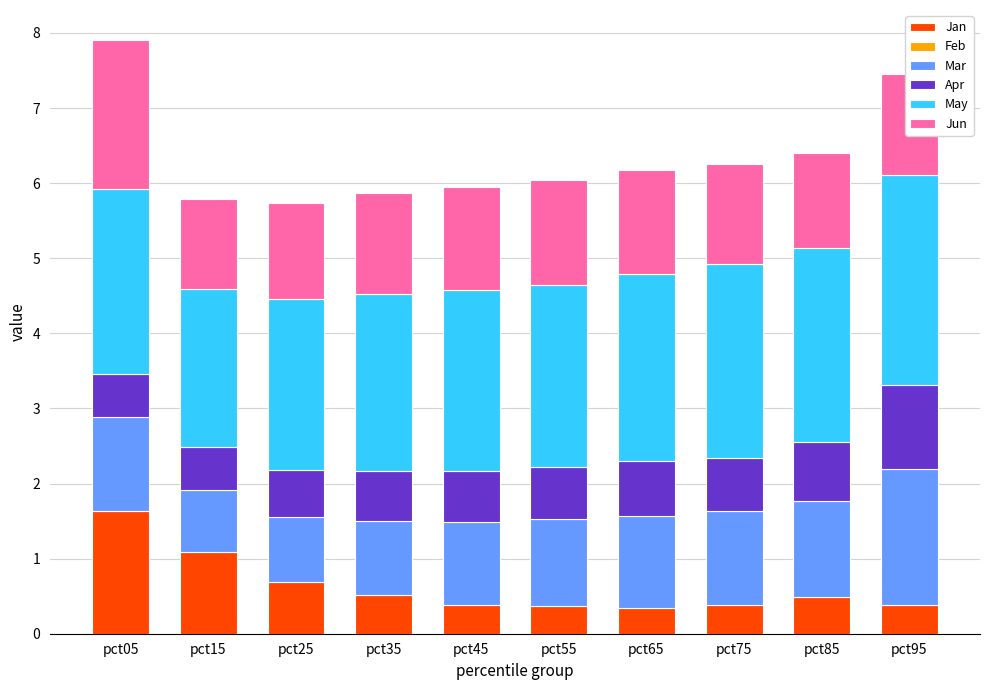

Is it true that Jun equals 1.3 at pct95?

True